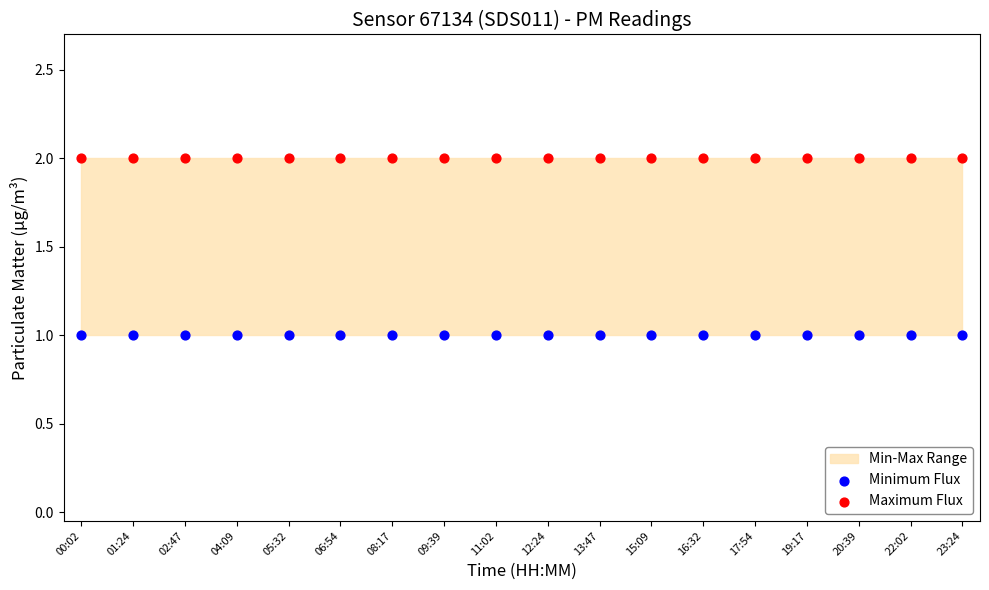

Which series contains the lowest Y value?

Minimum Flux